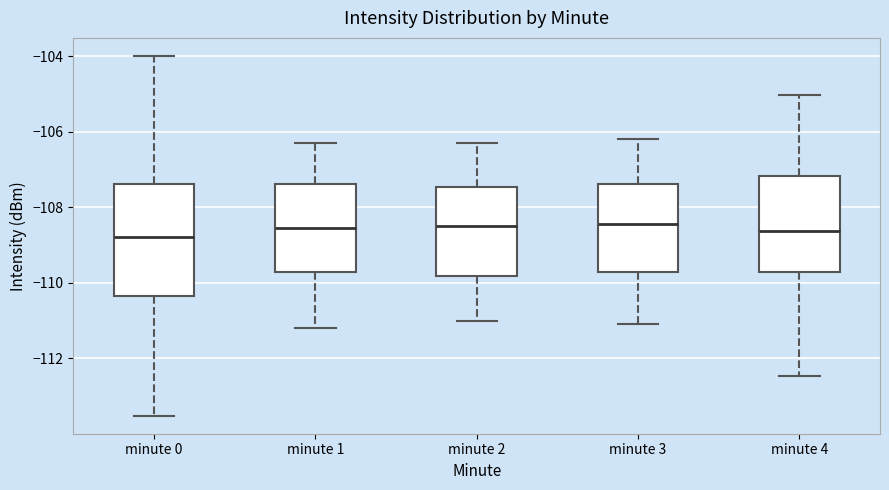

Where is the upper edge of the box for minute 1 on the y-axis? The values are not printed on the chart, so give them approximately, as read against the axis.

-107.4